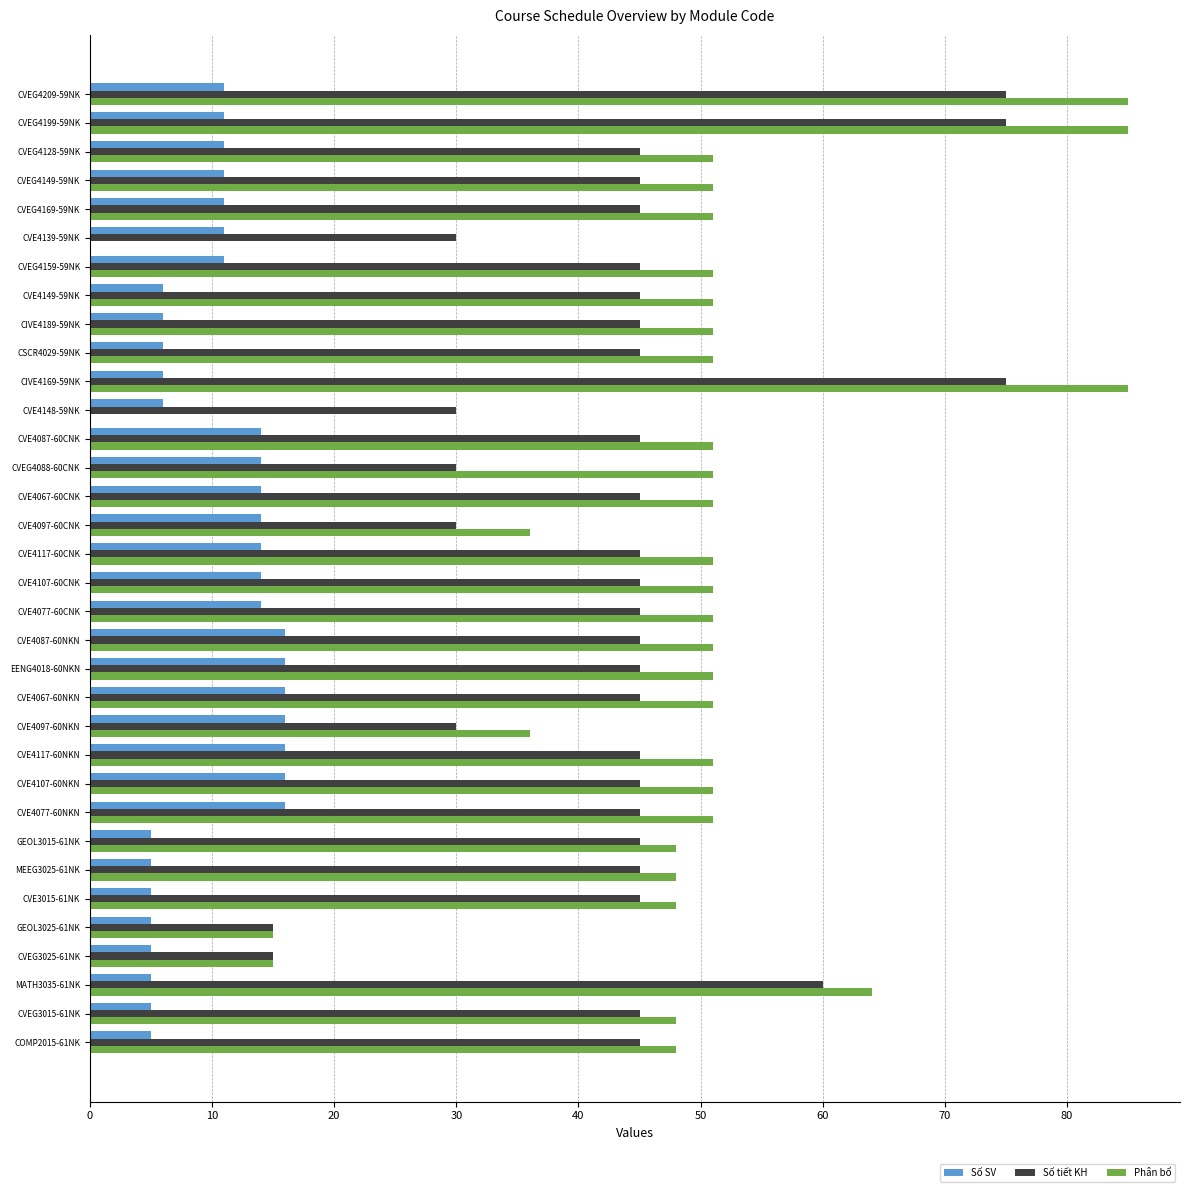

What is the total value across all series at CVE4067-60CNK?

110